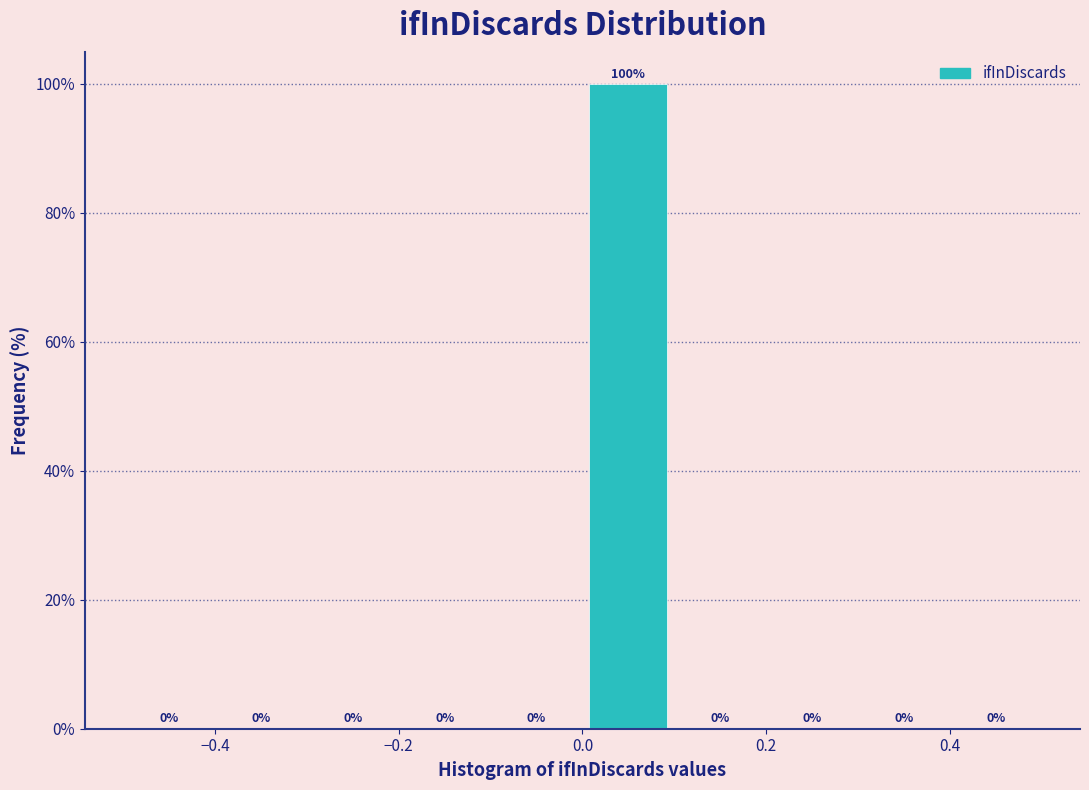

What is the height of the bar covering 0.0 to 0.1 on the x-axis?

100